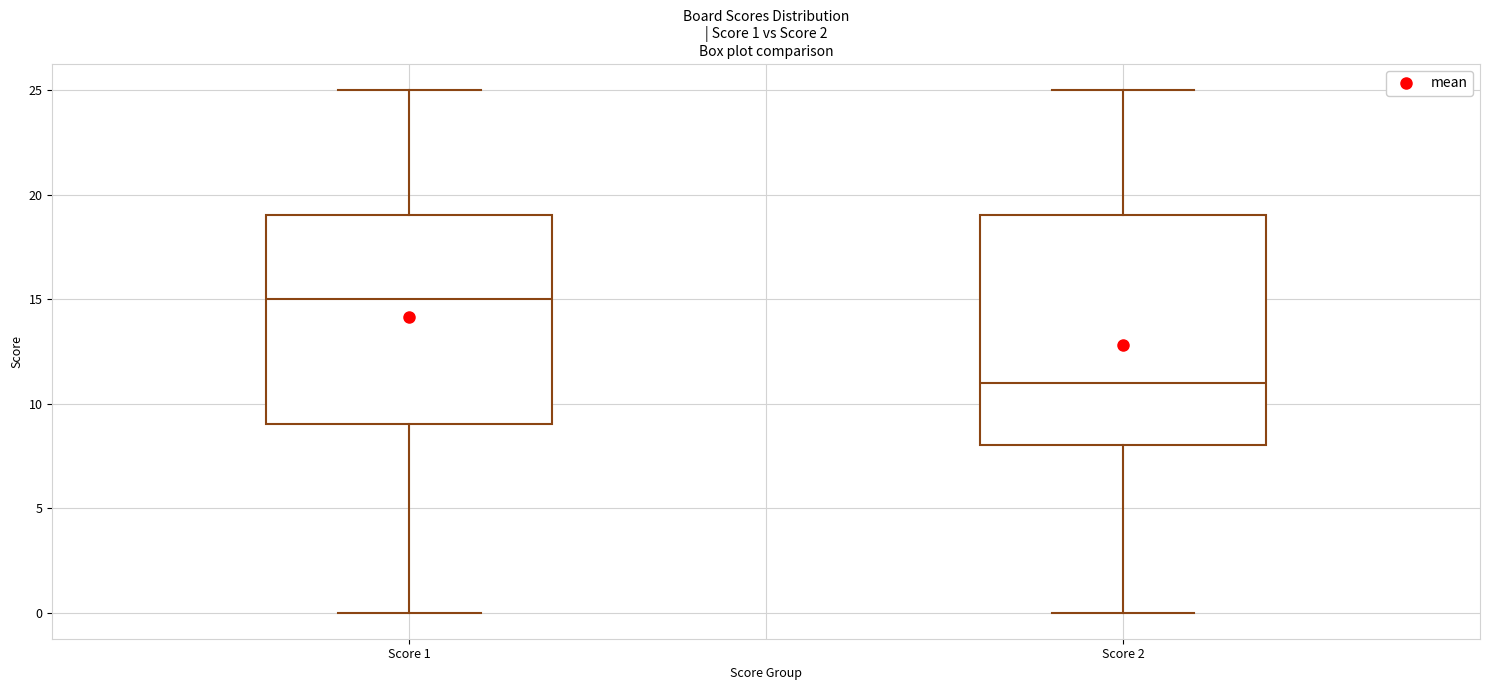

Which box is the tallest, from its lower edge to its upper edge?

Score 2